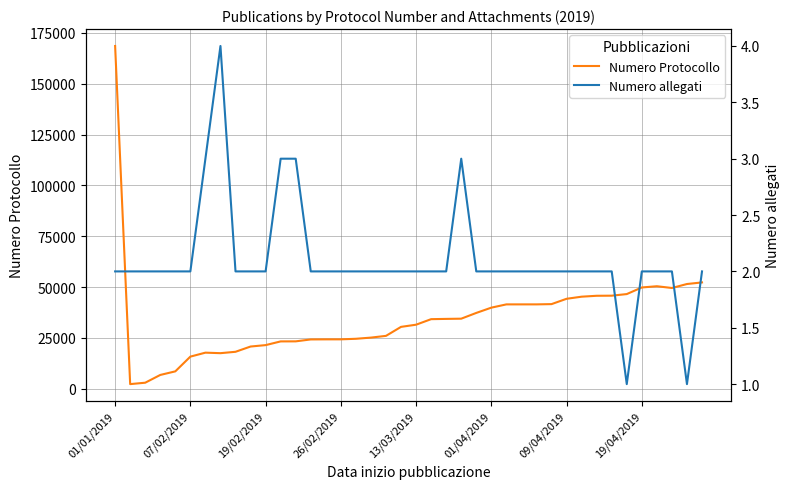

At which label is Numero allegati closest to 2?

01/01/2019